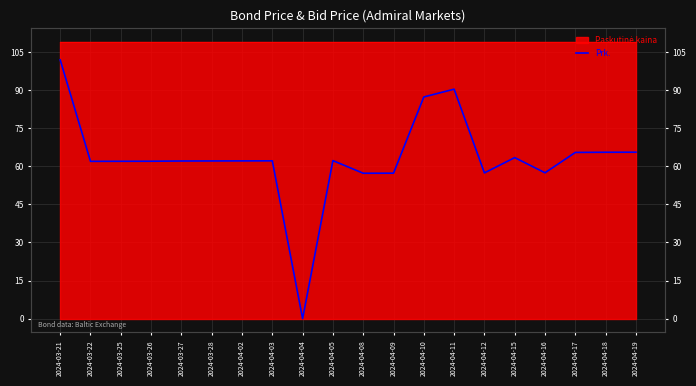

True or false: the data shows 62.1 at 2024-03-27.

True